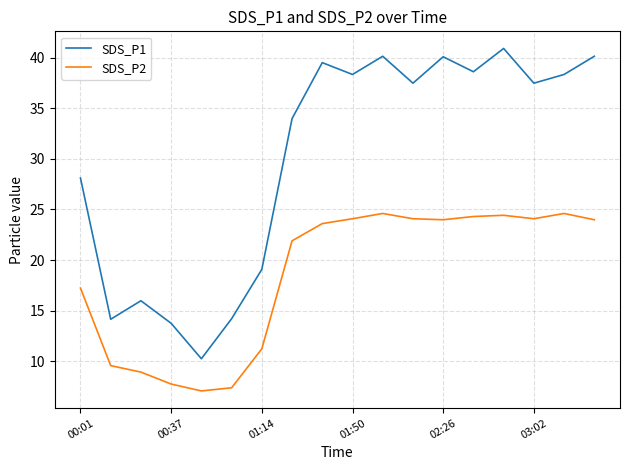

What is the smallest value displayed?

7.1